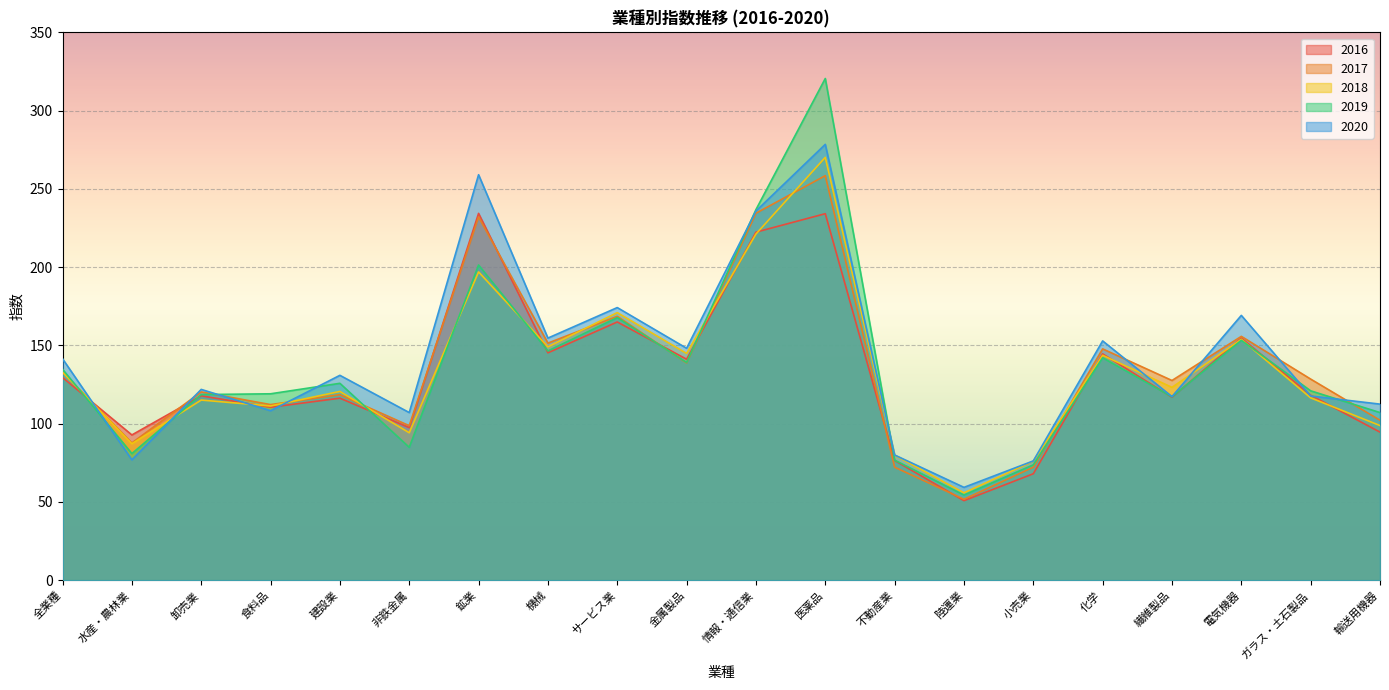

What is the difference between the maximum and minimum values in the 2018 series?

214.4